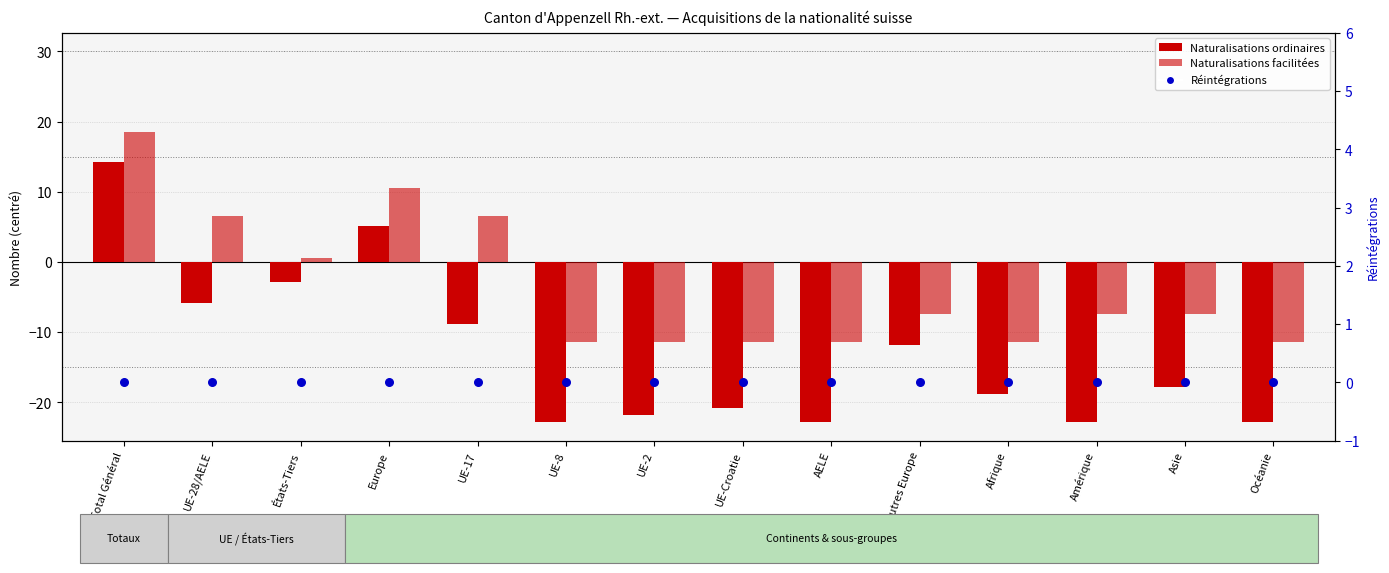

What is the total value across all series at Asie?

-25.2